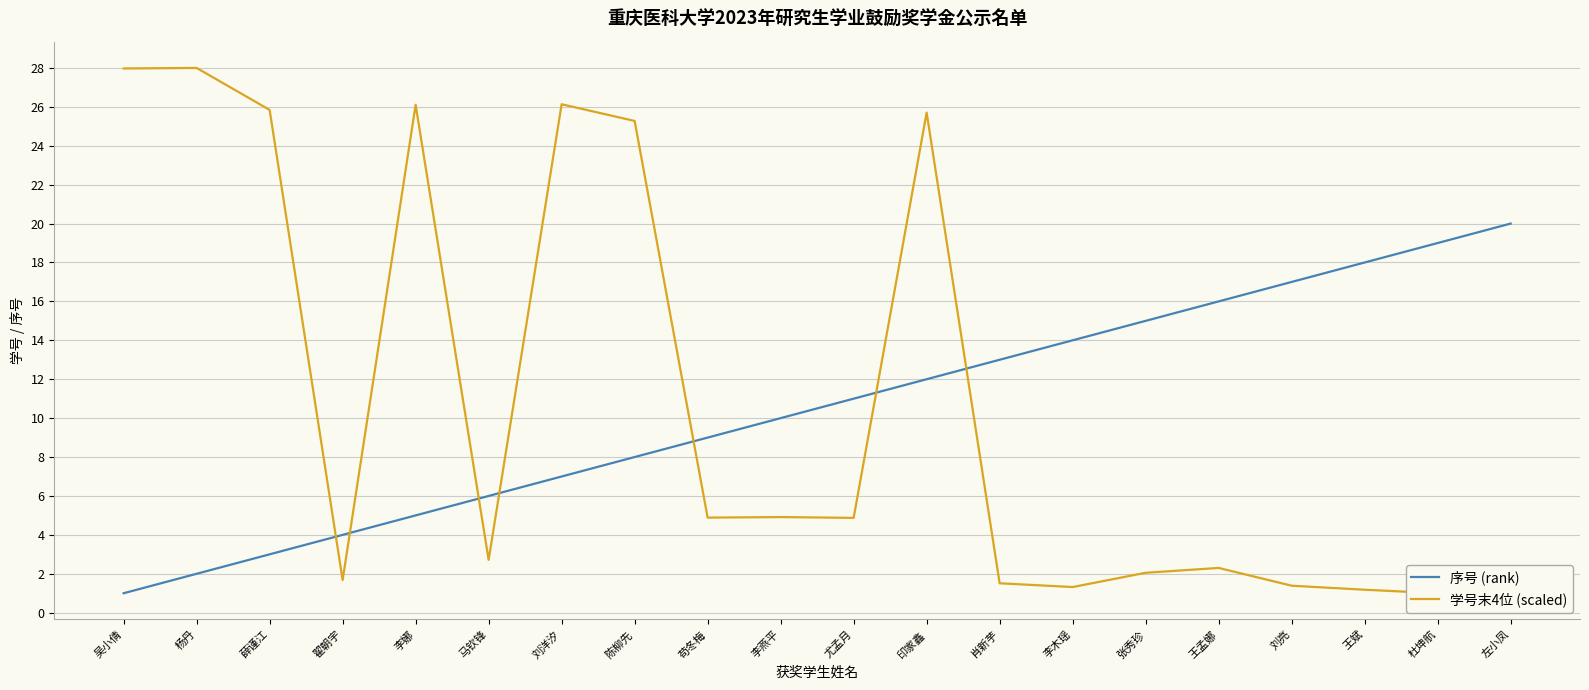

What is the sum of all 序号 (rank) values?

210